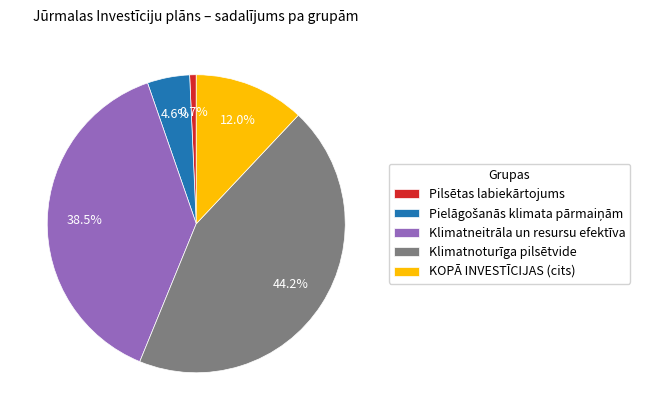

To the nearest percent, what is the difference between the Klimatneitrāla un resursu efektīva and Pilsētas labiekārtojums slice percentages?

38%